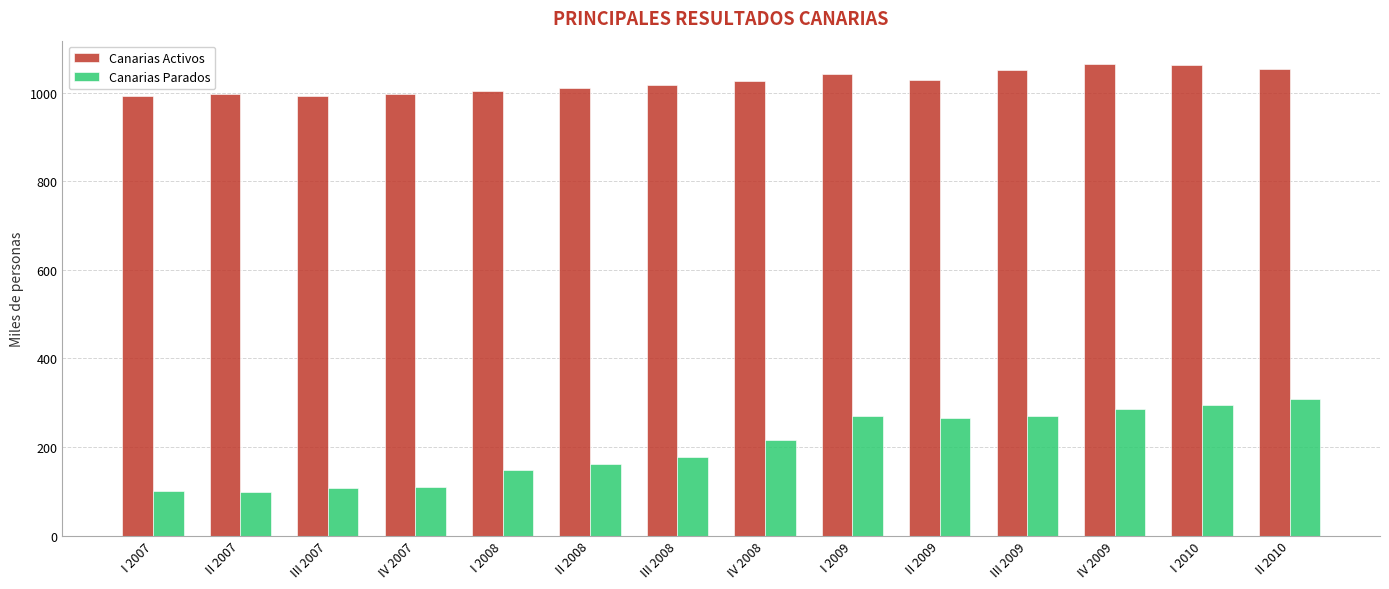

What is the sum of the Canarias Parados values at II 2009 and III 2009?

534.2